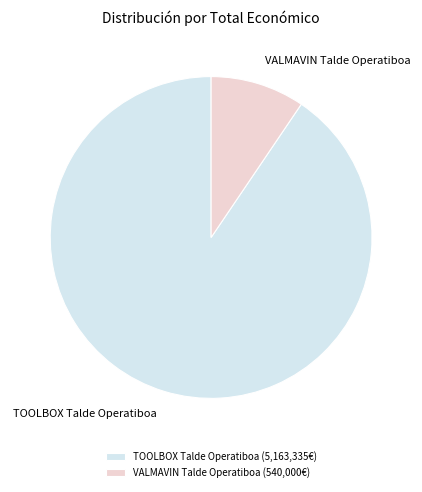

Which has a higher value, TOOLBOX Talde Operatiboa or VALMAVIN Talde Operatiboa?

TOOLBOX Talde Operatiboa